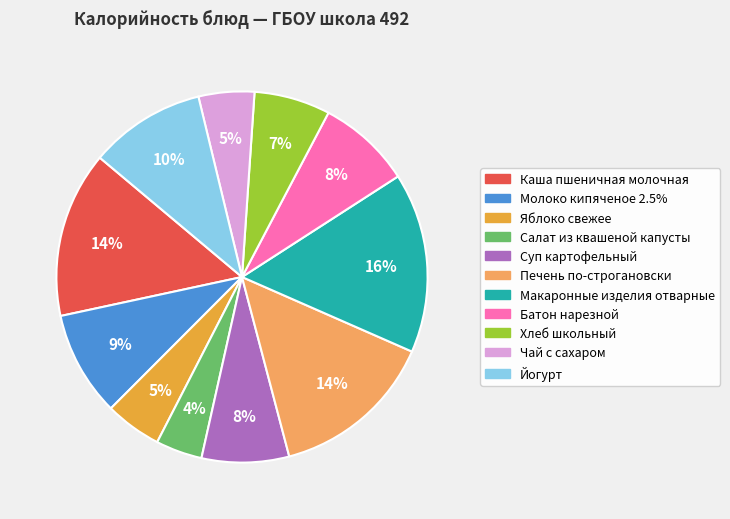

Does any single category account for the majority?

No